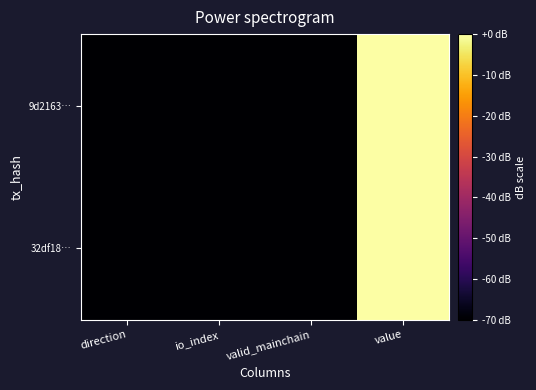

Rank the series by their average value, from lowest to highest.

32df18…, 9d2163…